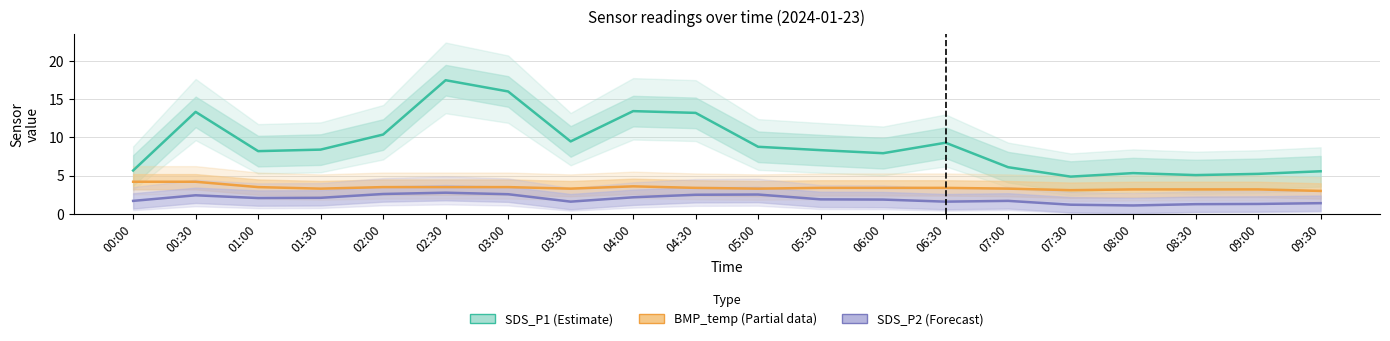

Where is the first local maximum for SDS_P2 (Forecast)?

00:30